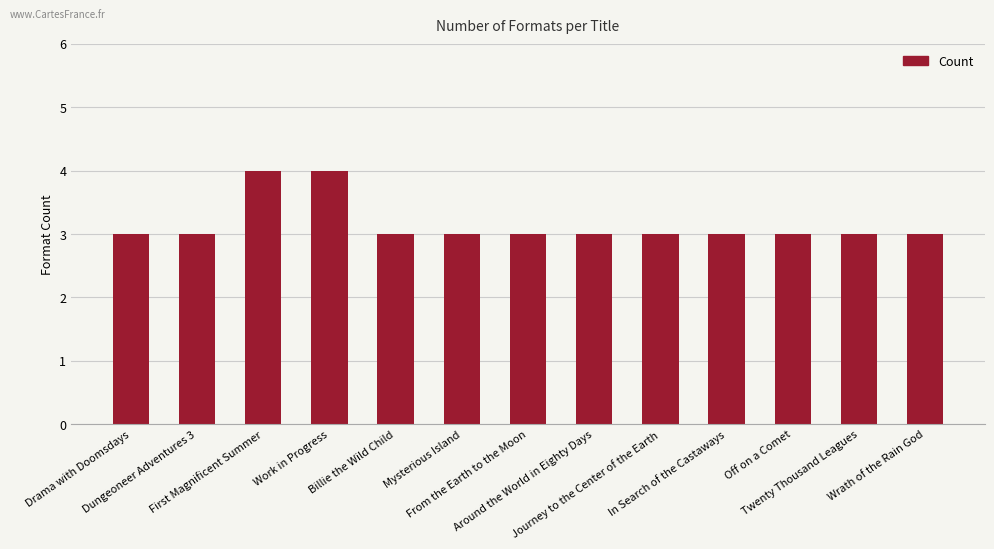

What is the smallest value displayed?

3